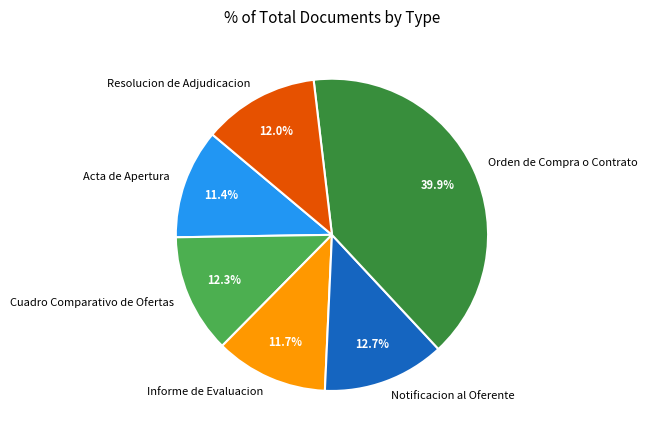

To the nearest percent, what is the difference between the Cuadro Comparativo de Ofertas and Orden de Compra o Contrato slice percentages?

28%